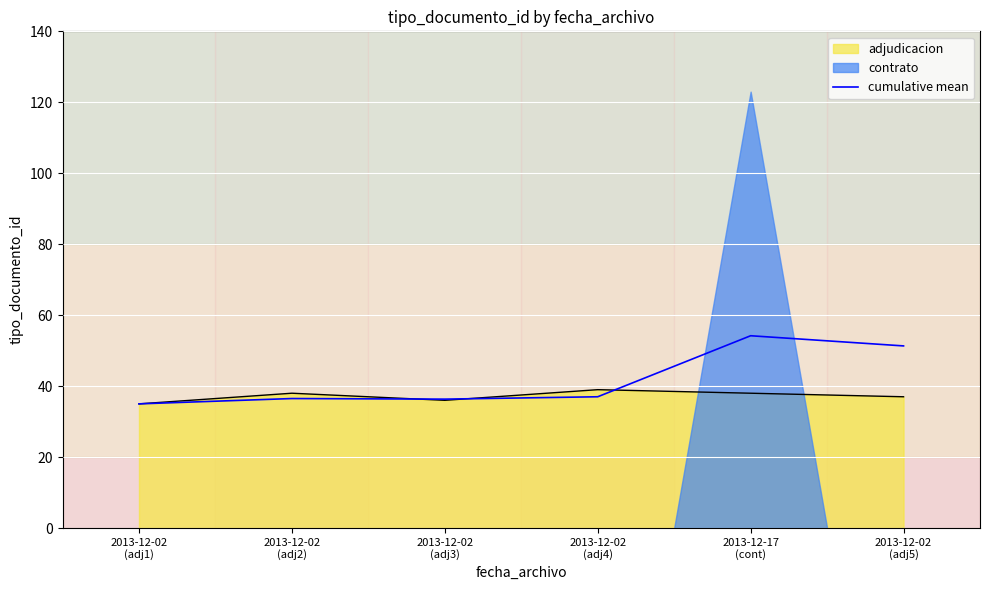

What is the label of the 1st point from the right?

2013-12-02
(adj5)